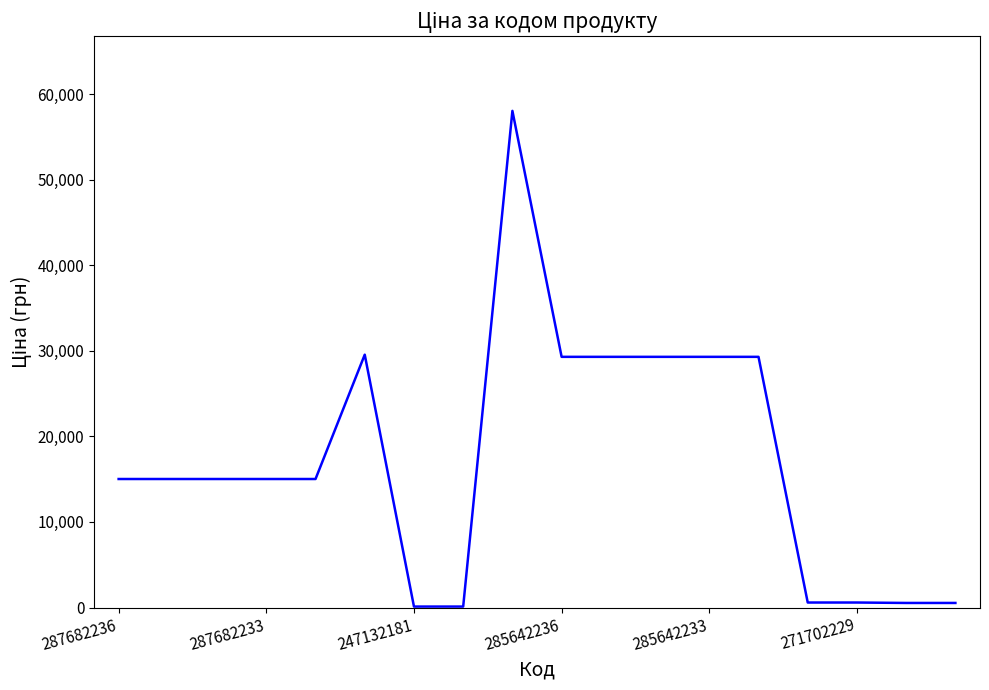

What is the maximum value shown in the chart?

58037.0